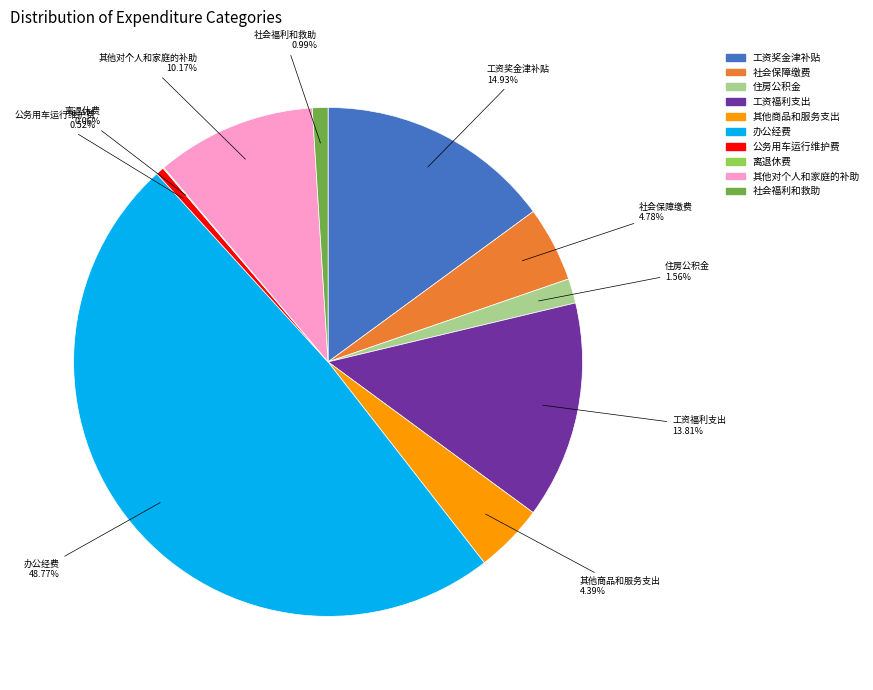

Do 住房公积金 and 社会保障缴费 together represent more than half of the pie?

No